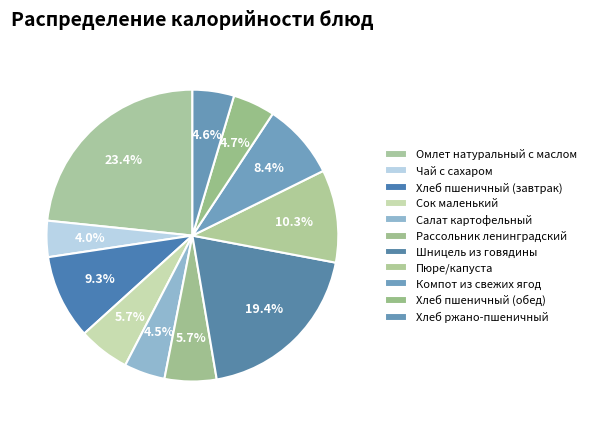

How many segments does this pie chart have?

11